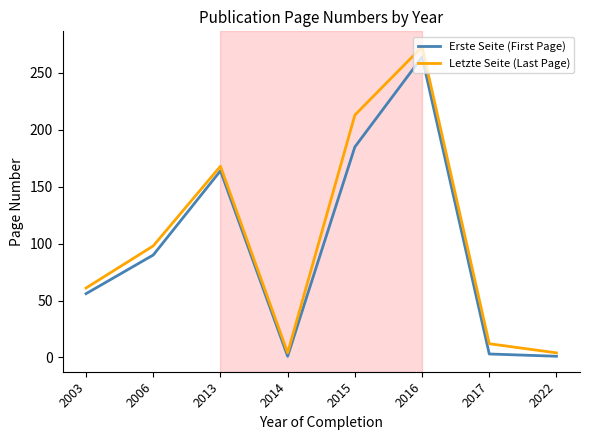

The Erste Seite (First Page) series shows 39 at 2006. True or false?

False